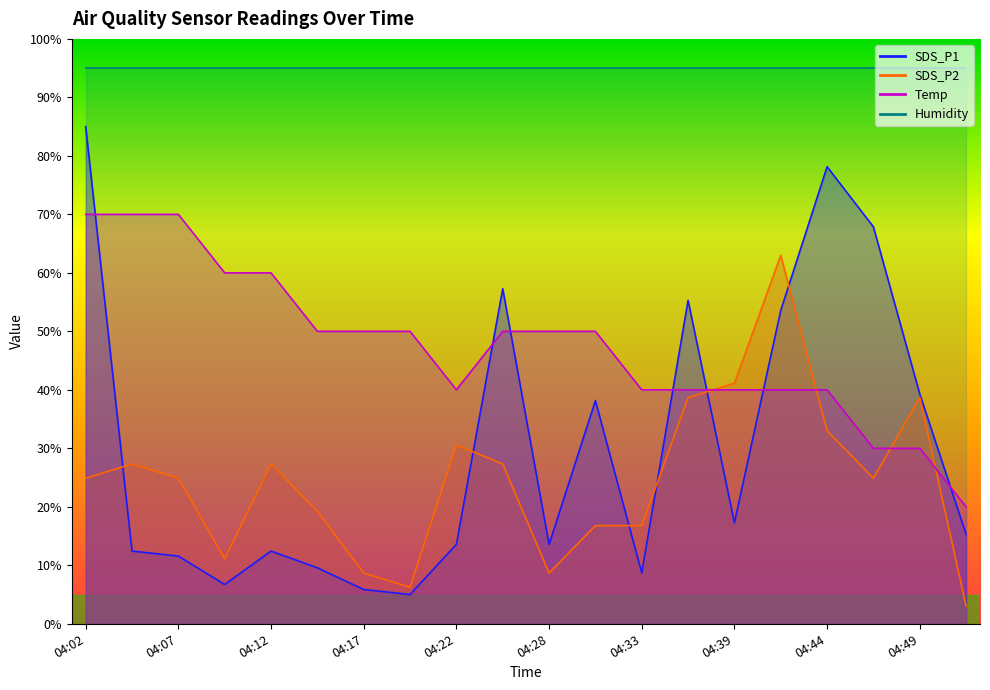

What is the approximate value of SDS_P2 at 04:25?

27.3